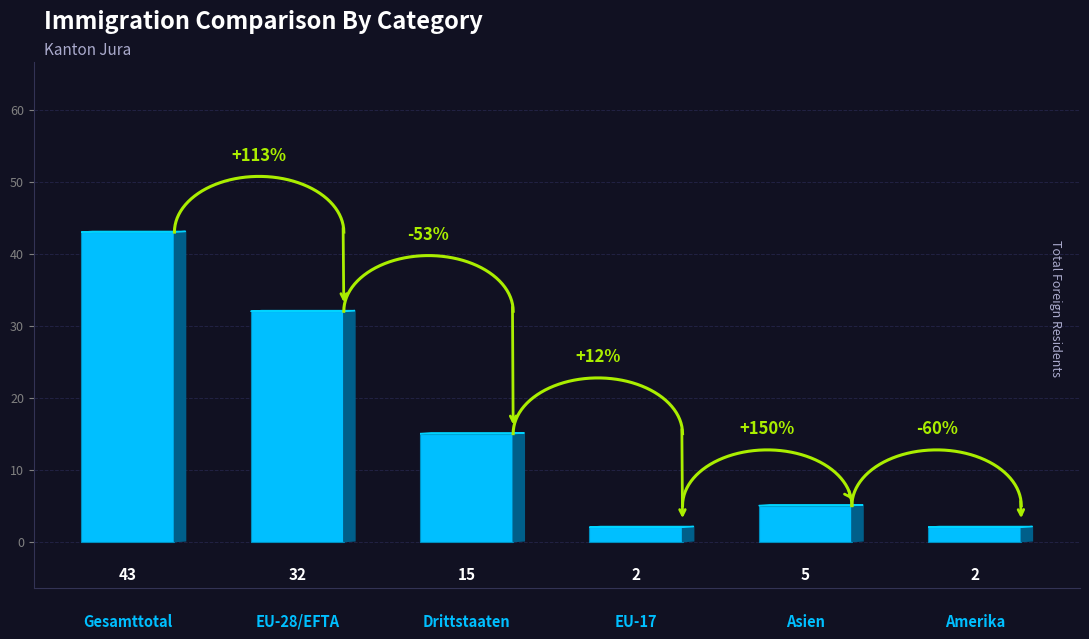

Reading left to right, transcribe all the data shown in this chart.

43	32	15	2	5	2